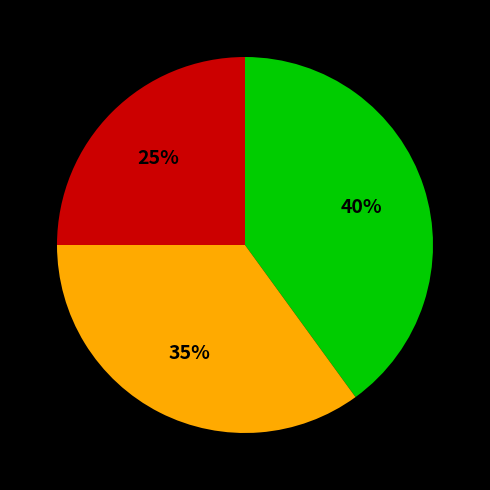

To the nearest percent, what is the average slice percentage?

33%